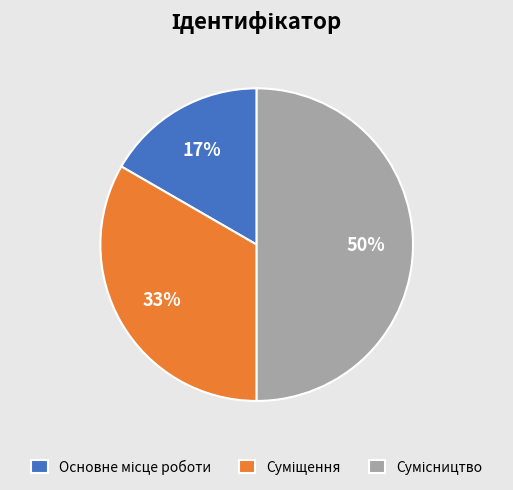

To the nearest percent, what is the difference between the largest and smallest slice percentages?

33%